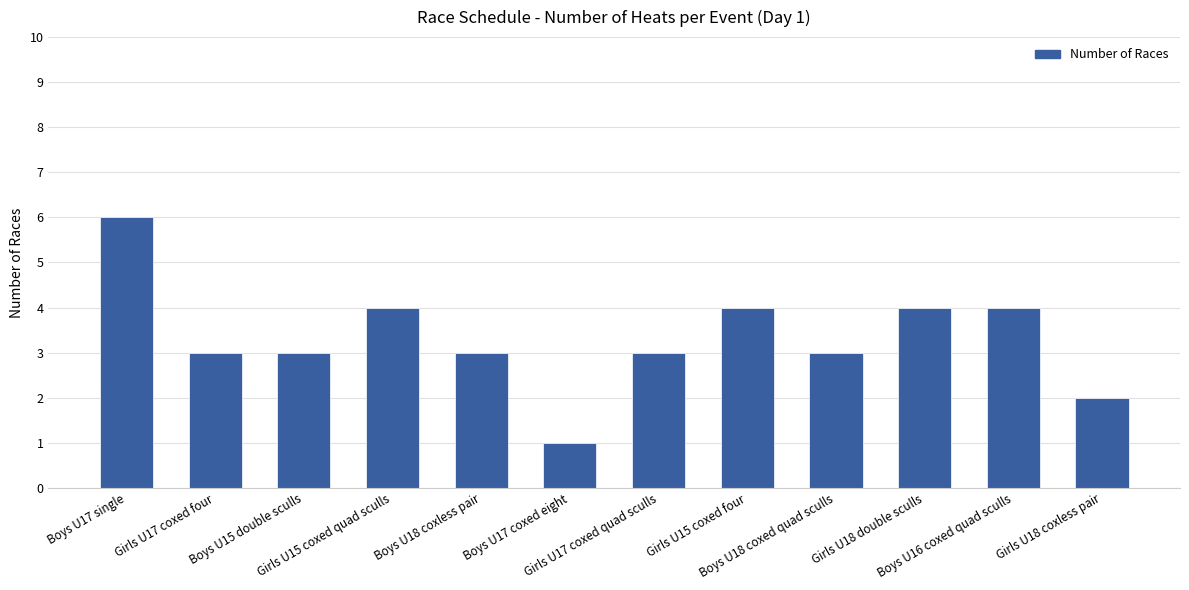

What is the label of the 6th bar from the left?

Boys U17 coxed eight